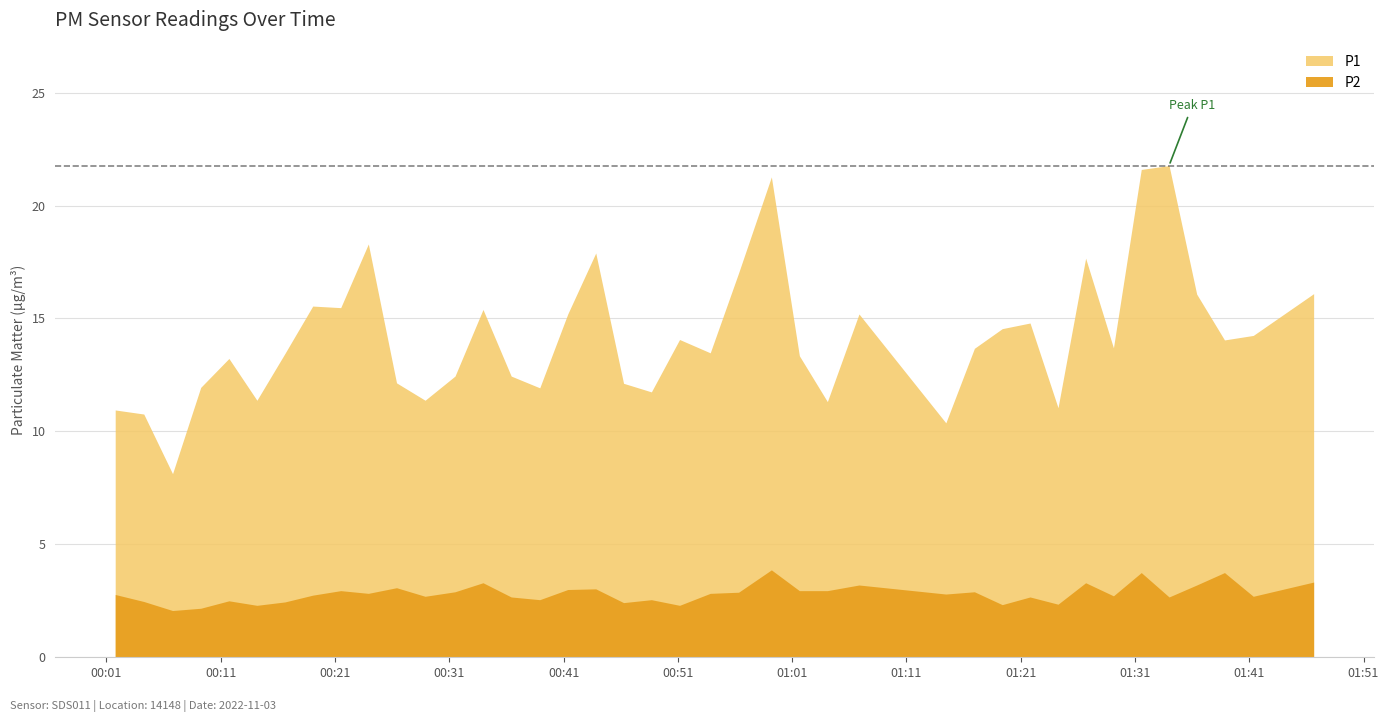

In P2, how many points are higher than both neighbors (excluding endpoints)?

13